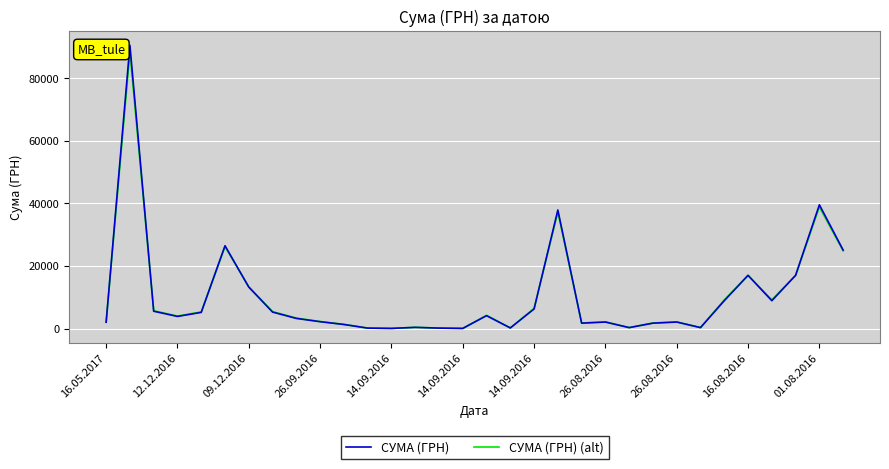

What is the maximum value shown in the chart?

90526.3